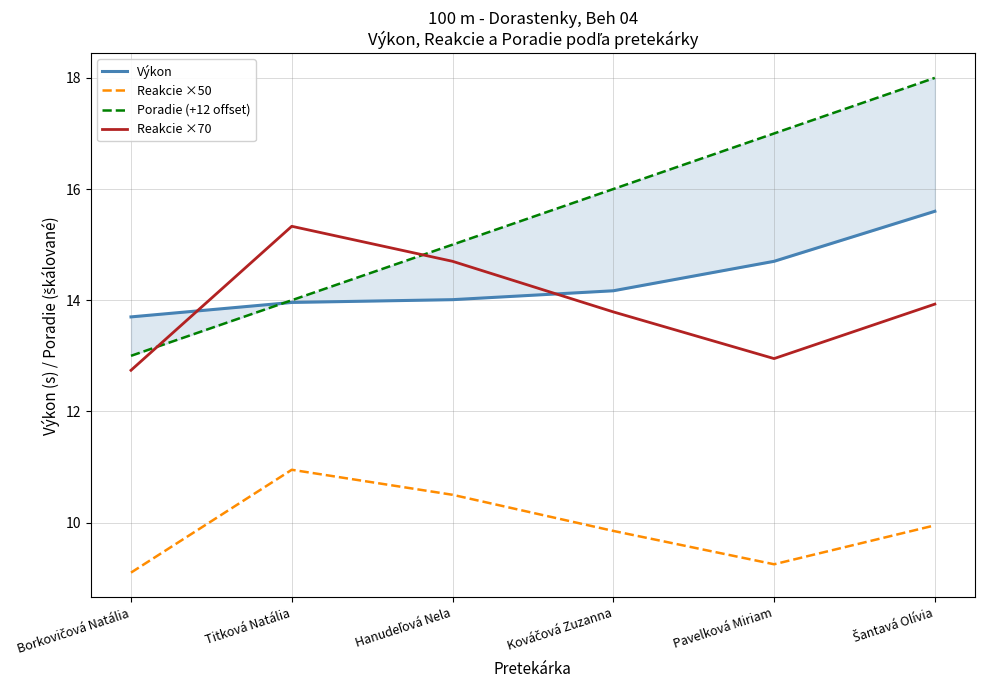

What is the label of the 6th point from the right?

Borkovičová Natália